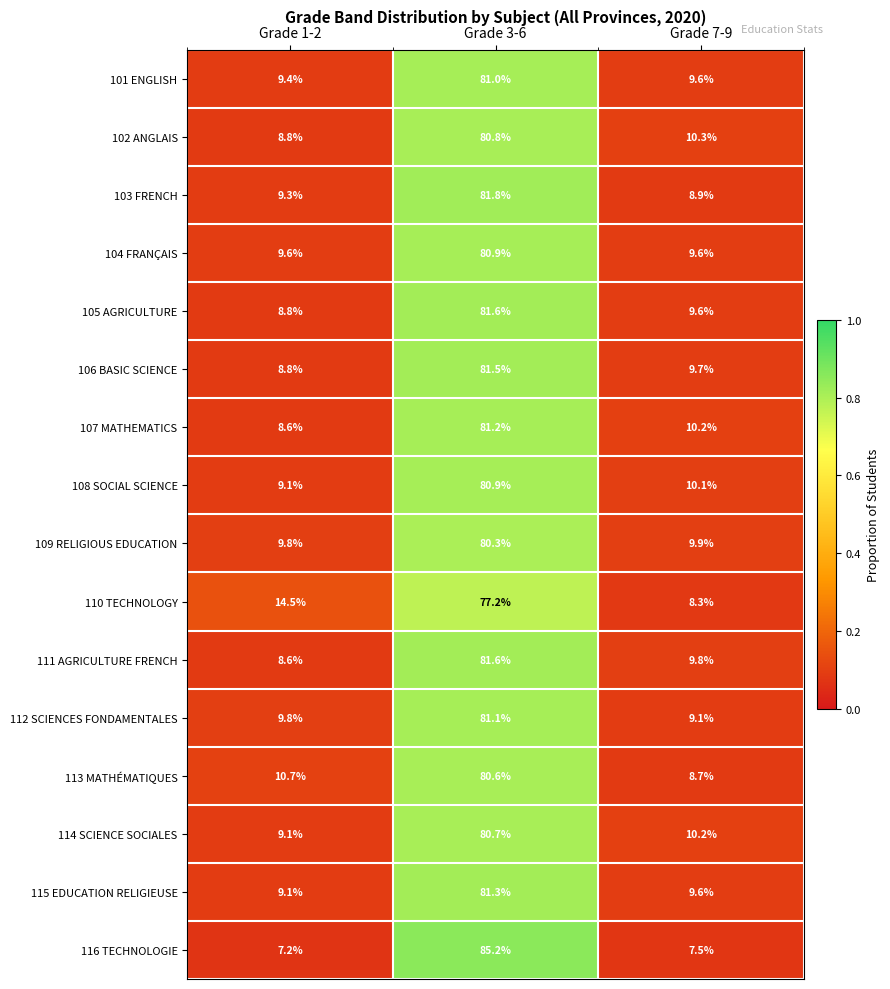

What is the sum of all 111 AGRICULTURE FRENCH values?

100.0